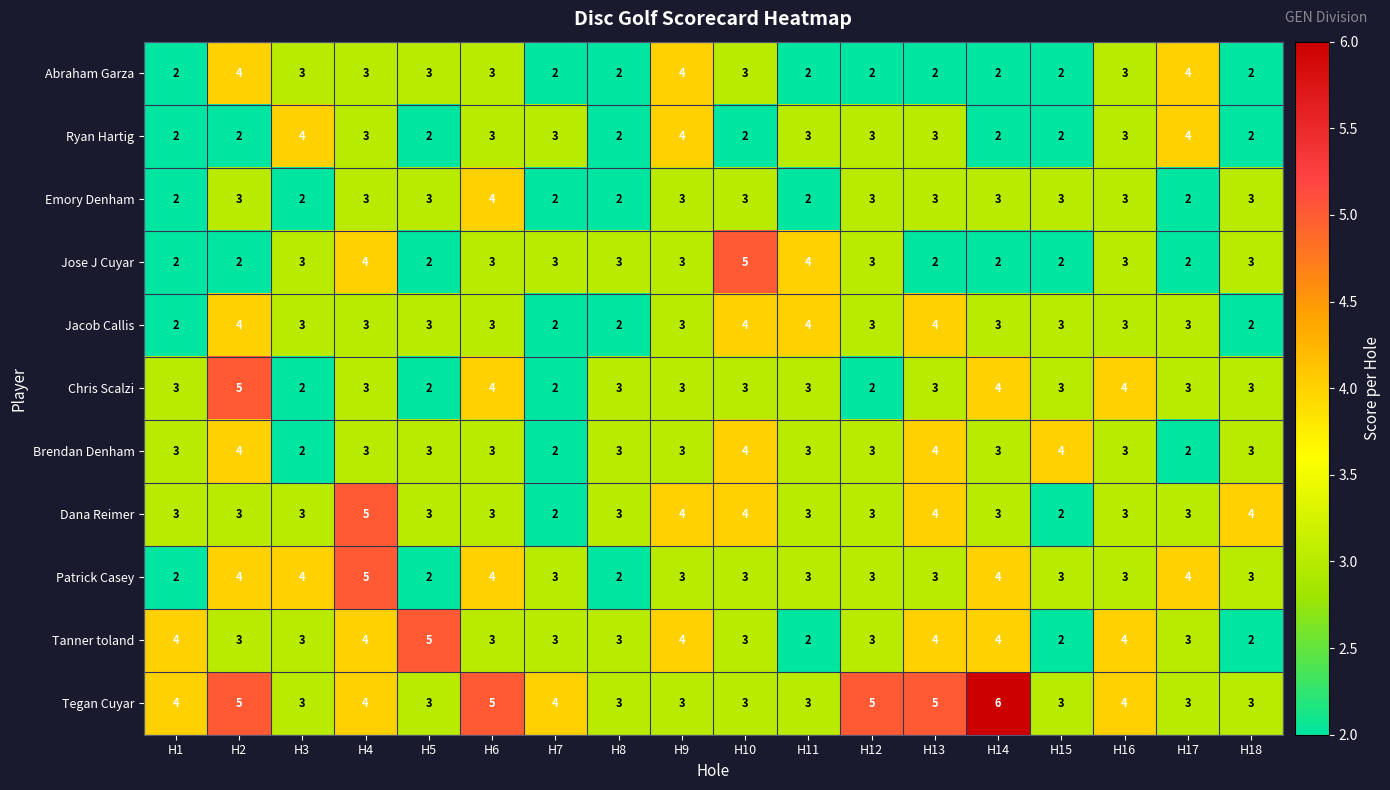

What is the average value of the Abraham Garza series?

3